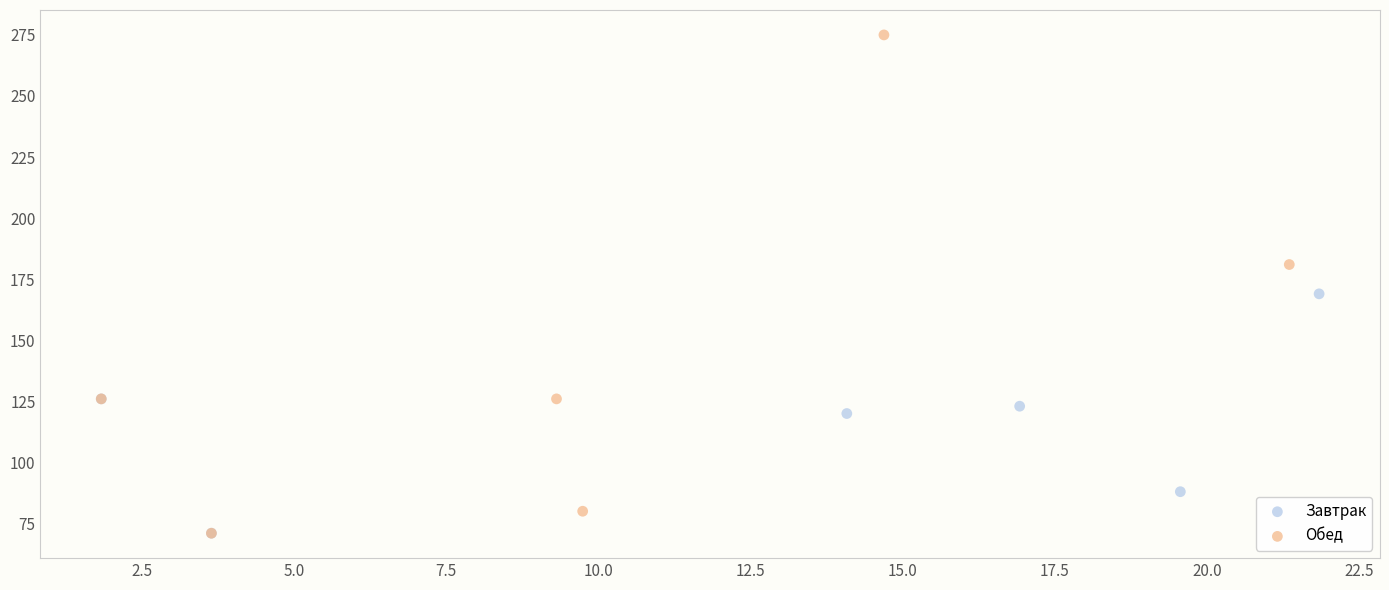

Which series has the widest spread of Y values?

Обед